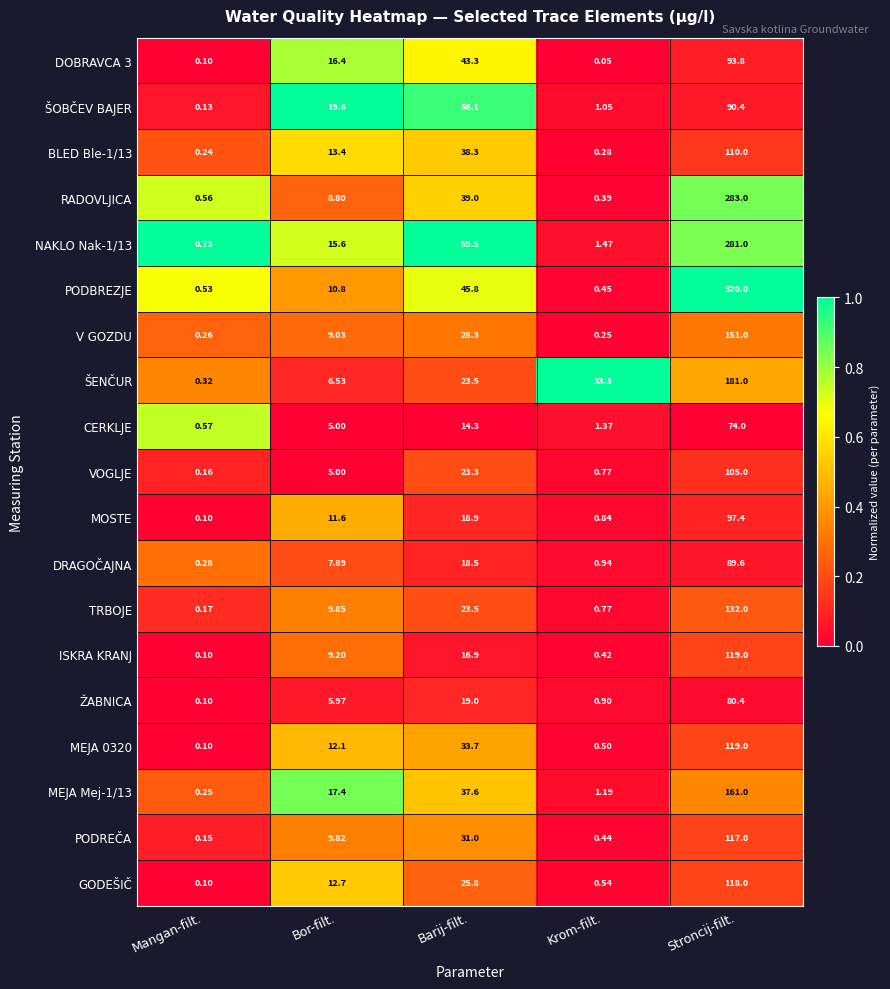

Which series has the widest spread of values?

PODBREZJE